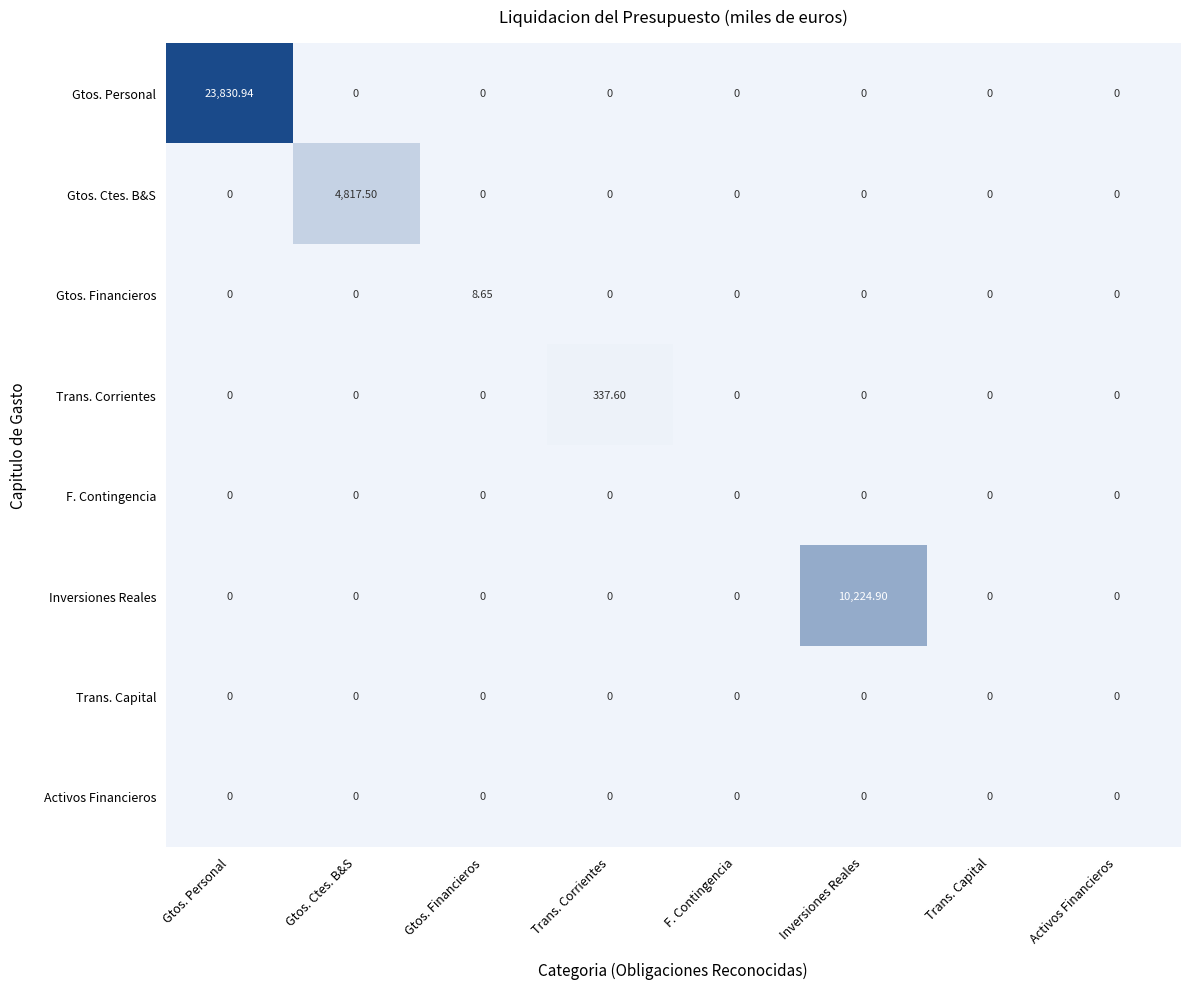

At how many categories does at least one series exceed 8549?

2